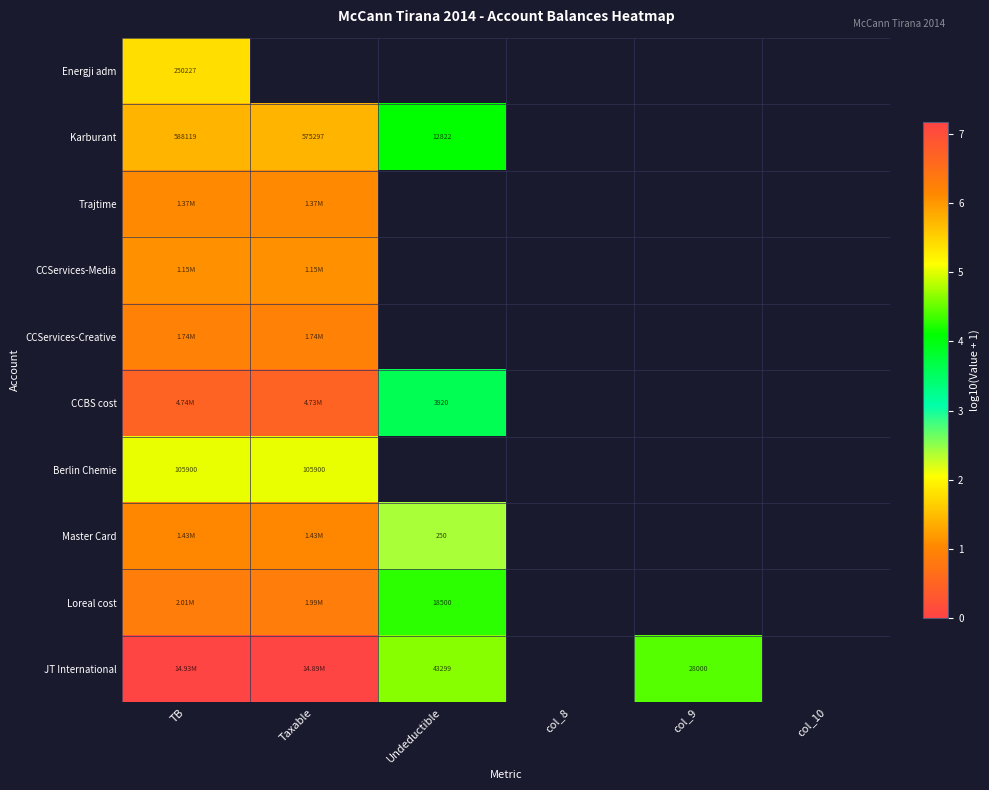

How many values in Karburant are above zero?

3